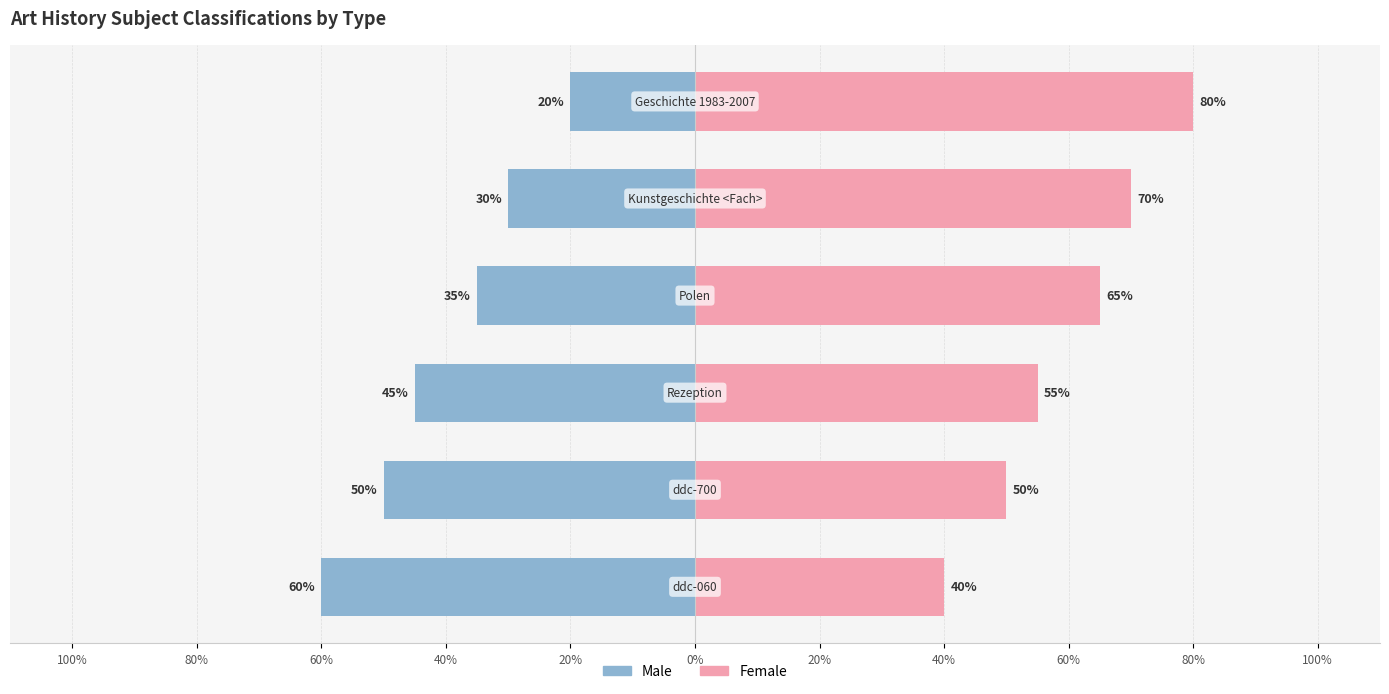

Between 80% and 40%, which series saw the biggest shift?

Male